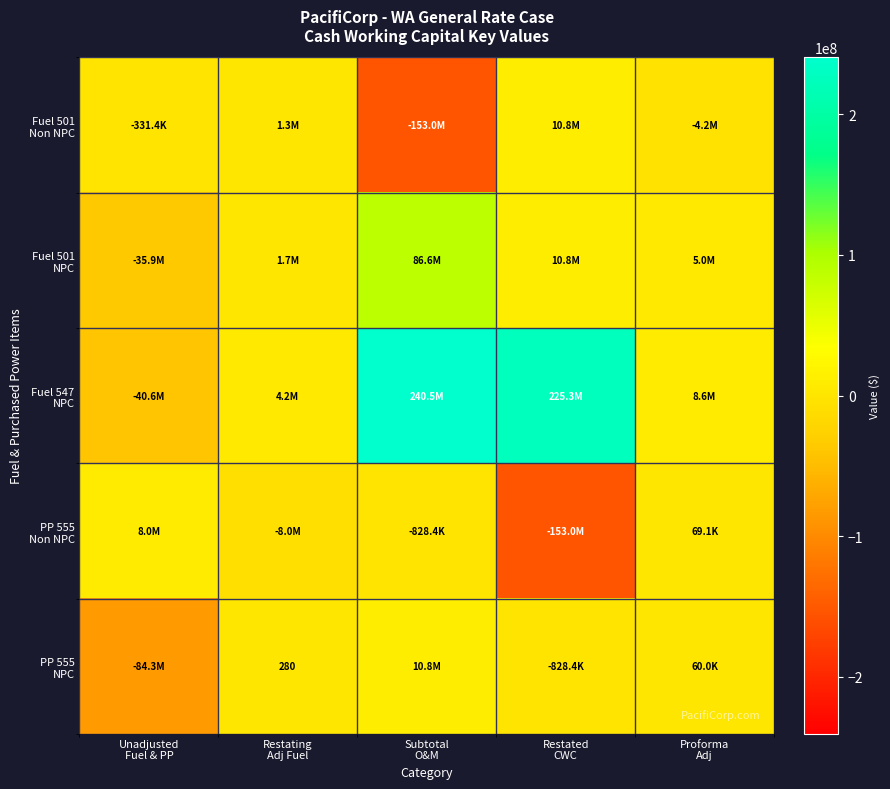

Which label corresponds to the largest value in the chart?

Subtotal
O&M